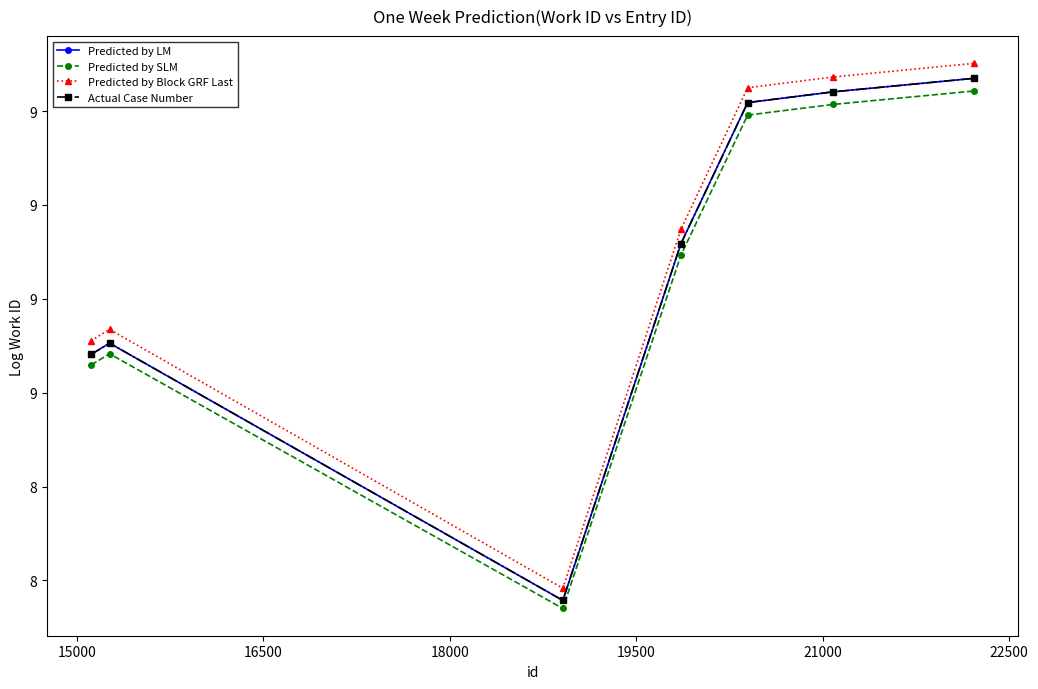

What is the sum of all Predicted by LM values?

61.2